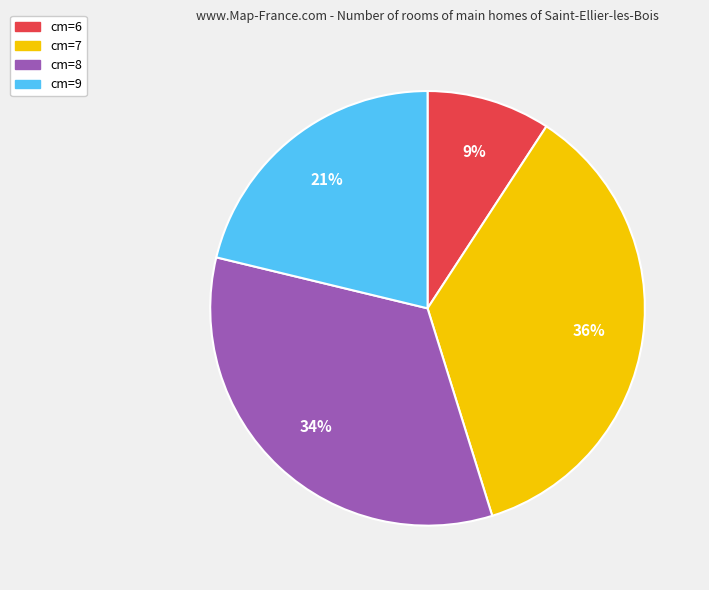

Count the number of slices in the pie.

4